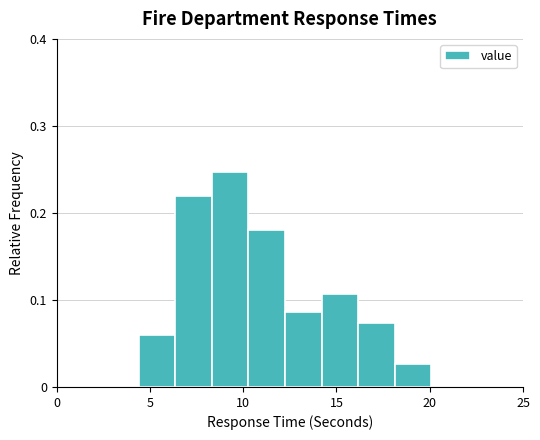

Read against the x-axis, roughly where is the centre of the tallest bar?

9.5